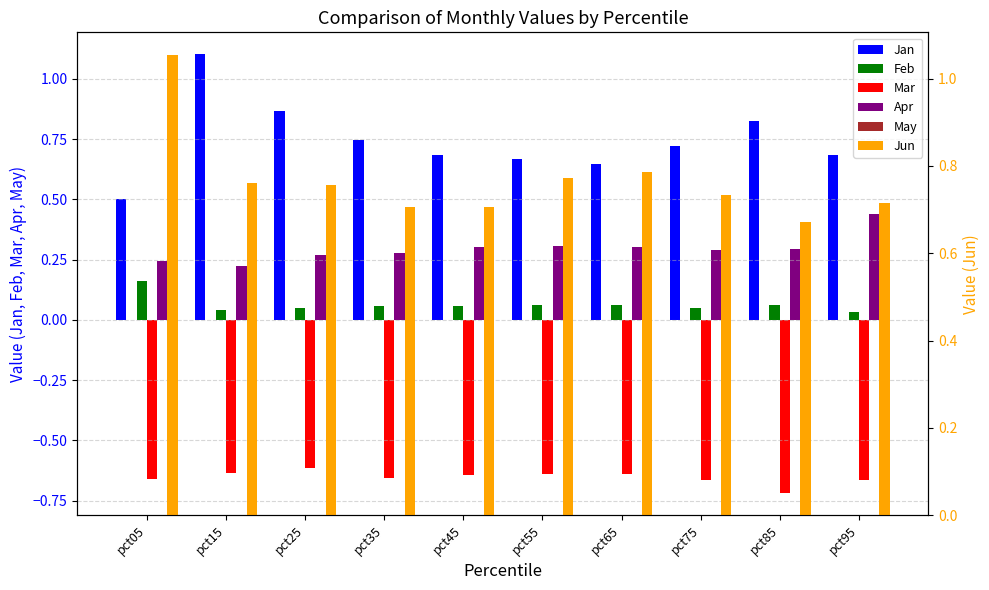

Does the chart contain any negative values?

Yes